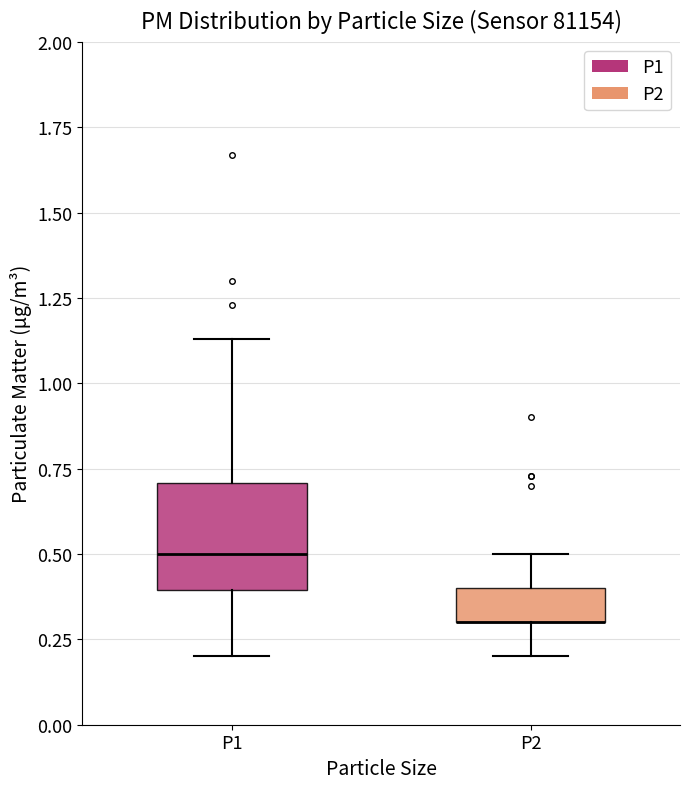

Where is the upper edge of the box for P1 on the y-axis? The values are not printed on the chart, so give them approximately, as read against the axis.

0.70